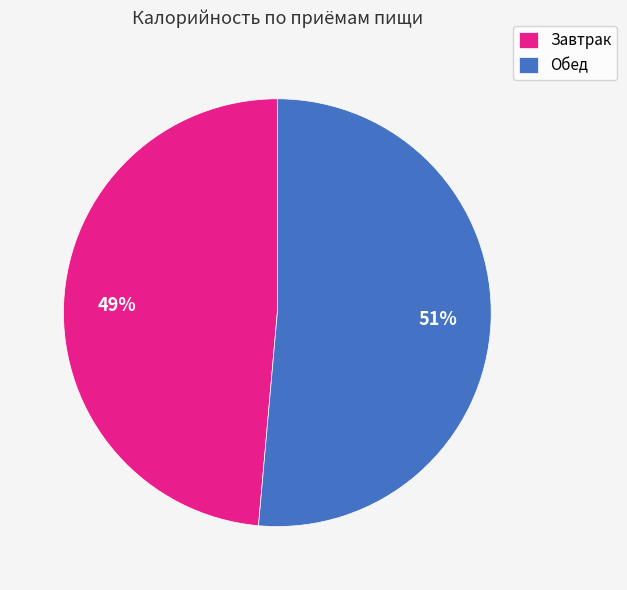

Which category has the smallest portion of the pie?

Завтрак